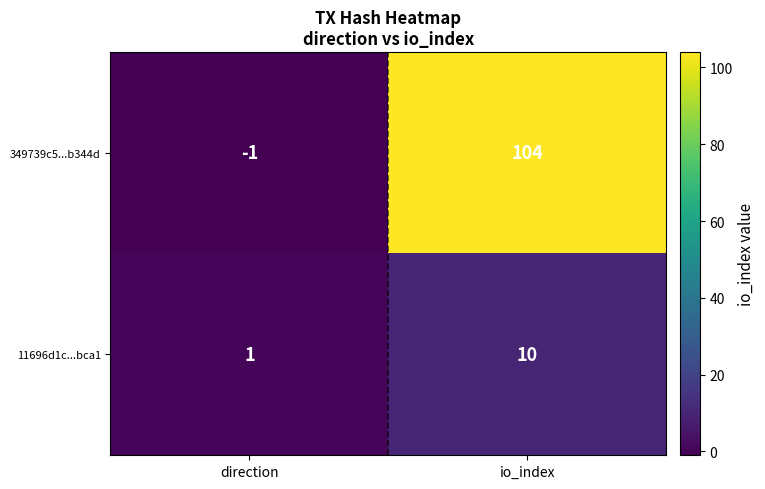

Which series changed the most between direction and io_index?

349739c5...b344d